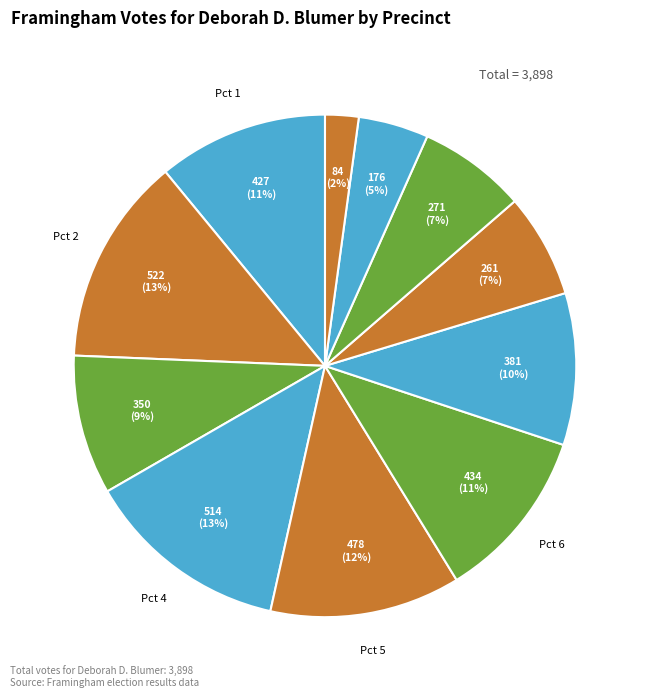

Which category has the biggest portion of the pie?

Pct 2